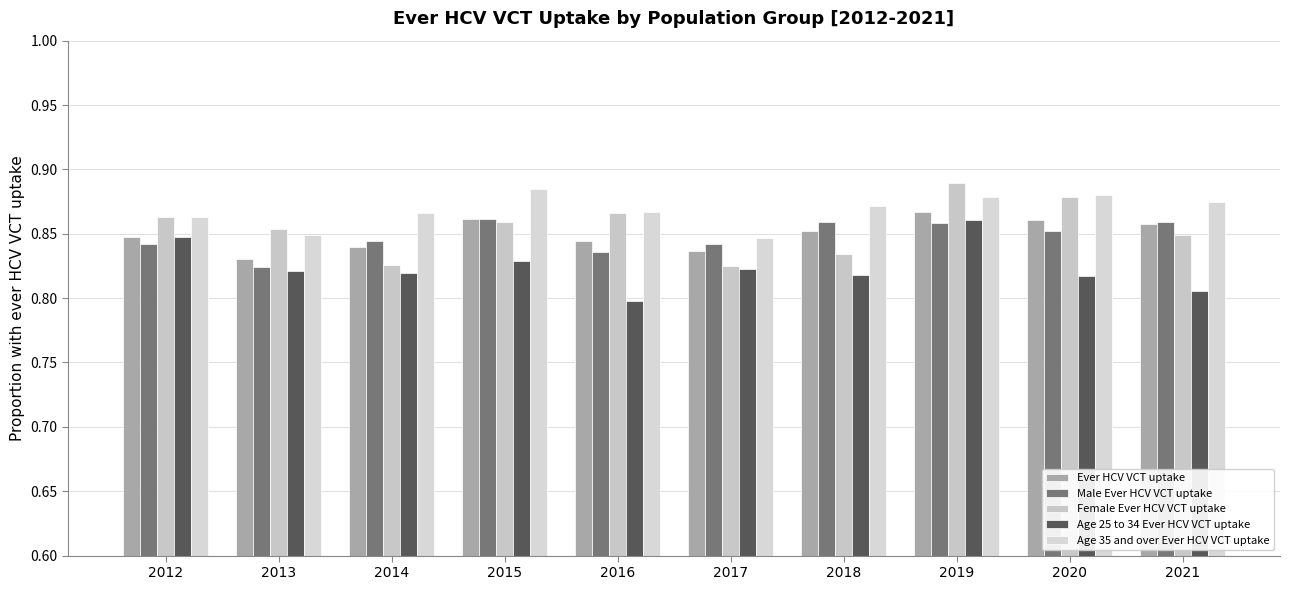

How many Female Ever HCV VCT uptake values are between 0 and 1?

10